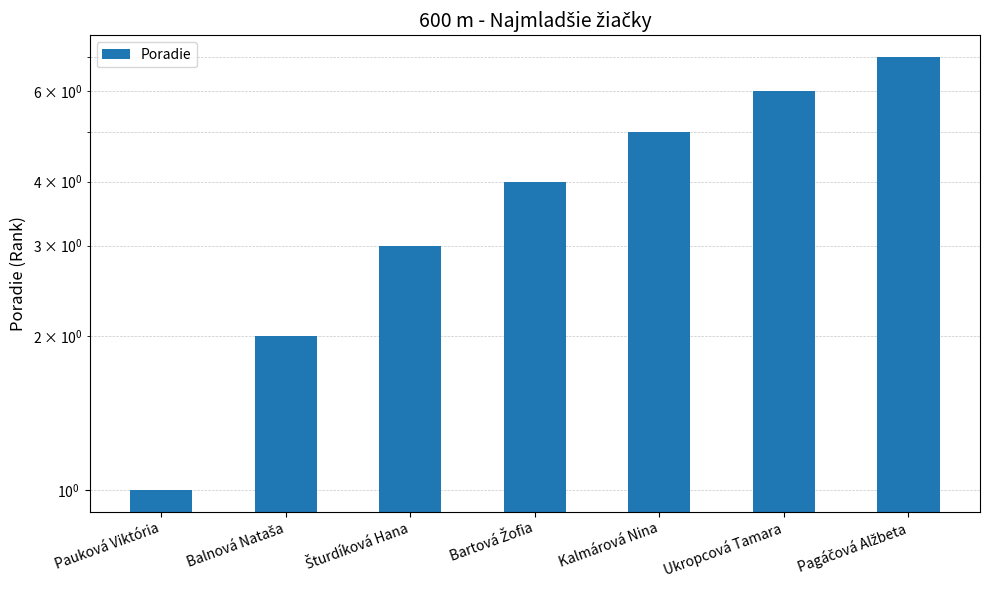

Where is the data nearest to the value 4?

Bartová Žofia